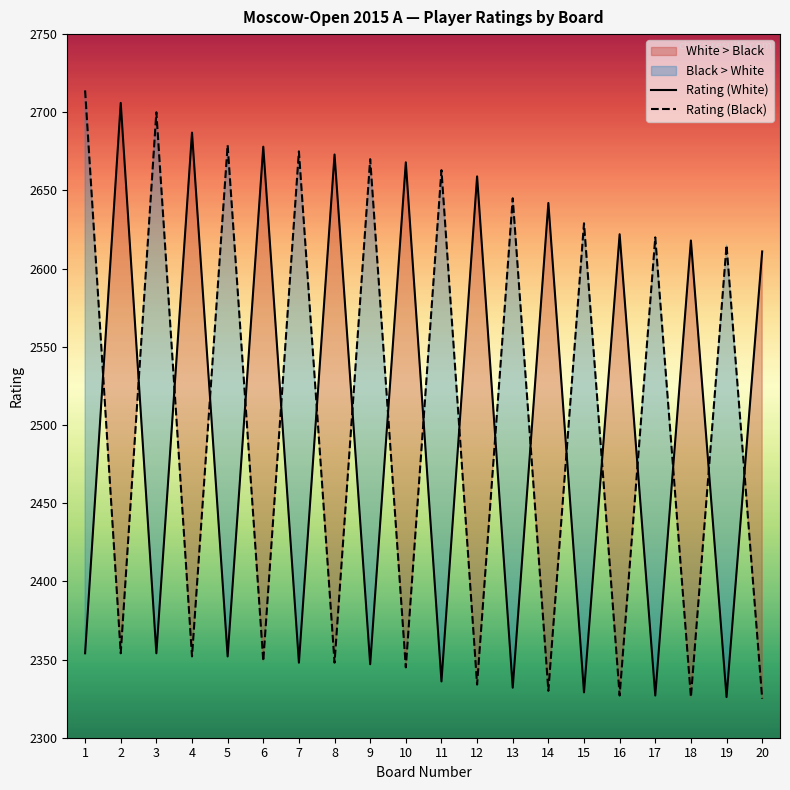

Reading right to left, transcribe all the data shown in this chart.

Rating (White): 20=2611	19=2326	18=2618	17=2327	16=2622	15=2329	14=2642	13=2332	12=2659	11=2336	10=2668	9=2347	8=2673	7=2348	6=2678	5=2352	4=2687	3=2354	2=2706	1=2354
Rating (Black): 20=2325	19=2615	18=2326	17=2620	16=2327	15=2629	14=2330	13=2645	12=2334	11=2663	10=2345	9=2670	8=2348	7=2675	6=2349	5=2679	4=2352	3=2700	2=2354	1=2714